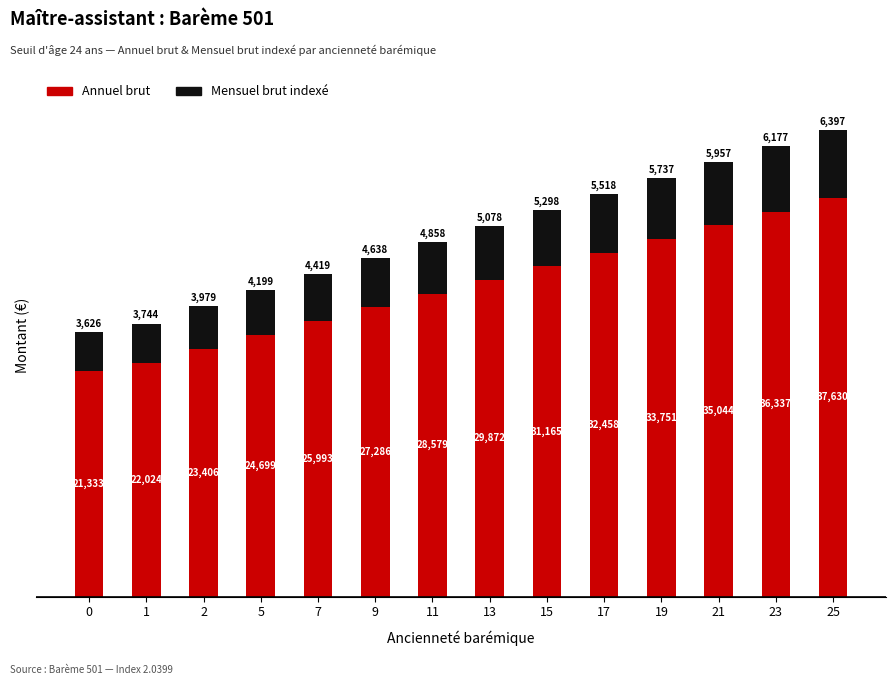

The Annuel brut series shows 36337.1 at 23. True or false?

True